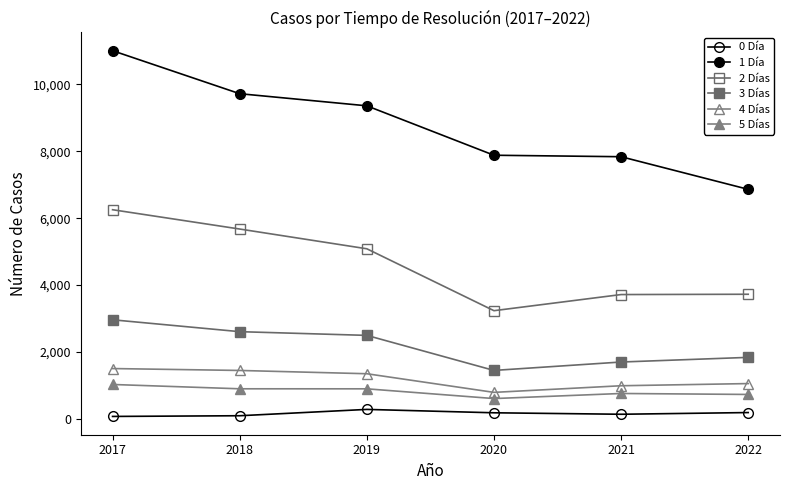

What is the difference between the highest and lowest values at 2017?

10929